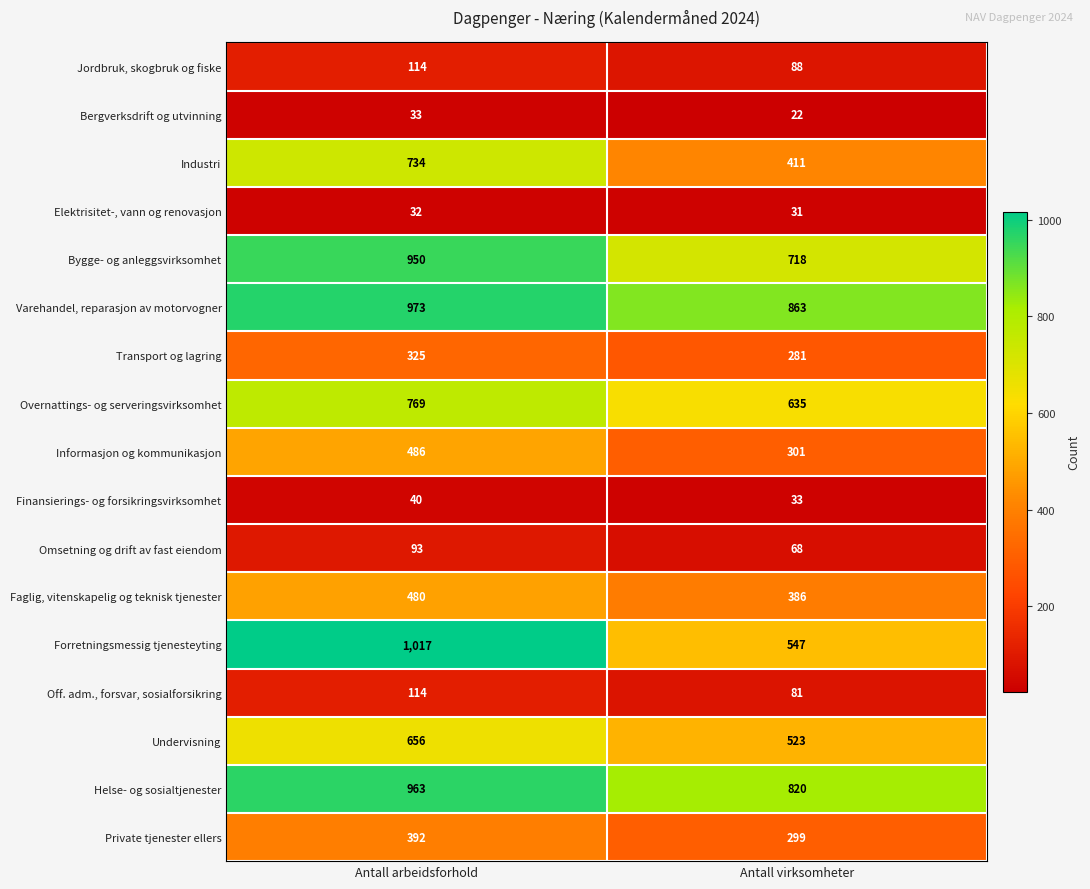

Which label corresponds to the smallest value in the chart?

Antall virksomheter